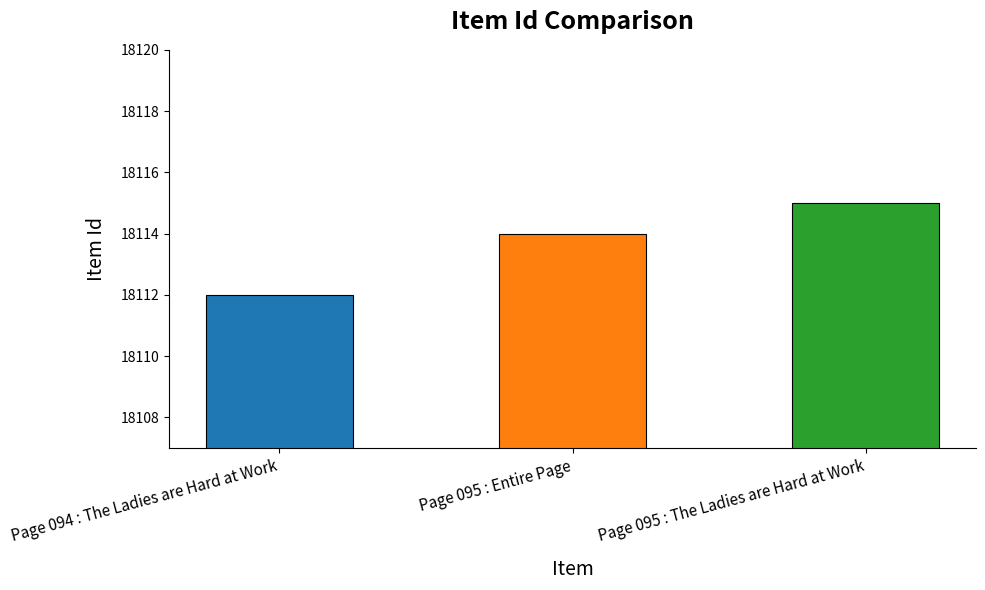

What is the change in value from Page 094 : The Ladies are Hard at Work to Page 095 : The Ladies are Hard at Work?

+3